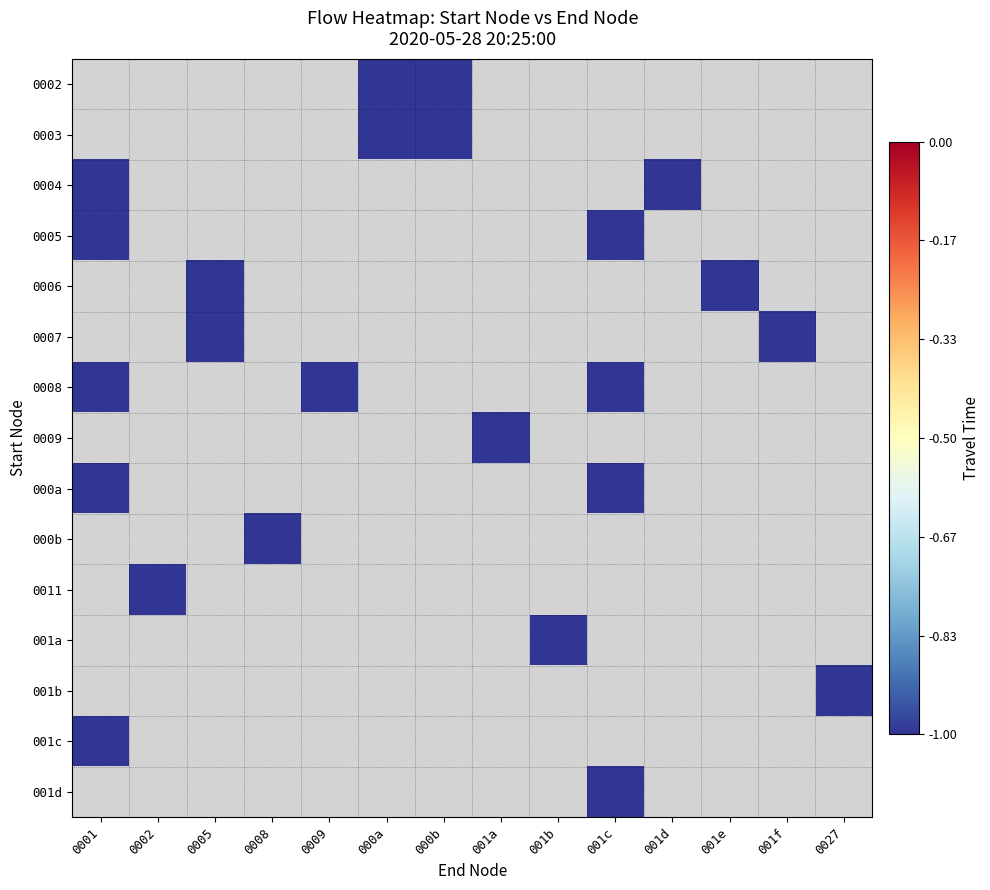

Reading right to left, extract all data points from this chart.

0002: 0027=0	001f=0	001e=0	001d=0	001c=0	001b=0	001a=0	000b=-1	000a=-1	0009=0	0008=0	0005=0	0002=0	0001=0
0003: 0027=0	001f=0	001e=0	001d=0	001c=0	001b=0	001a=0	000b=-1	000a=-1	0009=0	0008=0	0005=0	0002=0	0001=0
0004: 0027=0	001f=0	001e=0	001d=-1	001c=0	001b=0	001a=0	000b=0	000a=0	0009=0	0008=0	0005=0	0002=0	0001=-1
0005: 0027=0	001f=0	001e=0	001d=0	001c=-1	001b=0	001a=0	000b=0	000a=0	0009=0	0008=0	0005=0	0002=0	0001=-1
0006: 0027=0	001f=0	001e=-1	001d=0	001c=0	001b=0	001a=0	000b=0	000a=0	0009=0	0008=0	0005=-1	0002=0	0001=0
0007: 0027=0	001f=-1	001e=0	001d=0	001c=0	001b=0	001a=0	000b=0	000a=0	0009=0	0008=0	0005=-1	0002=0	0001=0
0008: 0027=0	001f=0	001e=0	001d=0	001c=-1	001b=0	001a=0	000b=0	000a=0	0009=-1	0008=0	0005=0	0002=0	0001=-1
0009: 0027=0	001f=0	001e=0	001d=0	001c=0	001b=0	001a=-1	000b=0	000a=0	0009=0	0008=0	0005=0	0002=0	0001=0
000a: 0027=0	001f=0	001e=0	001d=0	001c=-1	001b=0	001a=0	000b=0	000a=0	0009=0	0008=0	0005=0	0002=0	0001=-1
000b: 0027=0	001f=0	001e=0	001d=0	001c=0	001b=0	001a=0	000b=0	000a=0	0009=0	0008=-1	0005=0	0002=0	0001=0
0011: 0027=0	001f=0	001e=0	001d=0	001c=0	001b=0	001a=0	000b=0	000a=0	0009=0	0008=0	0005=0	0002=-1	0001=0
001a: 0027=0	001f=0	001e=0	001d=0	001c=0	001b=-1	001a=0	000b=0	000a=0	0009=0	0008=0	0005=0	0002=0	0001=0
001b: 0027=-1	001f=0	001e=0	001d=0	001c=0	001b=0	001a=0	000b=0	000a=0	0009=0	0008=0	0005=0	0002=0	0001=0
001c: 0027=0	001f=0	001e=0	001d=0	001c=0	001b=0	001a=0	000b=0	000a=0	0009=0	0008=0	0005=0	0002=0	0001=-1
001d: 0027=0	001f=0	001e=0	001d=0	001c=-1	001b=0	001a=0	000b=0	000a=0	0009=0	0008=0	0005=0	0002=0	0001=0